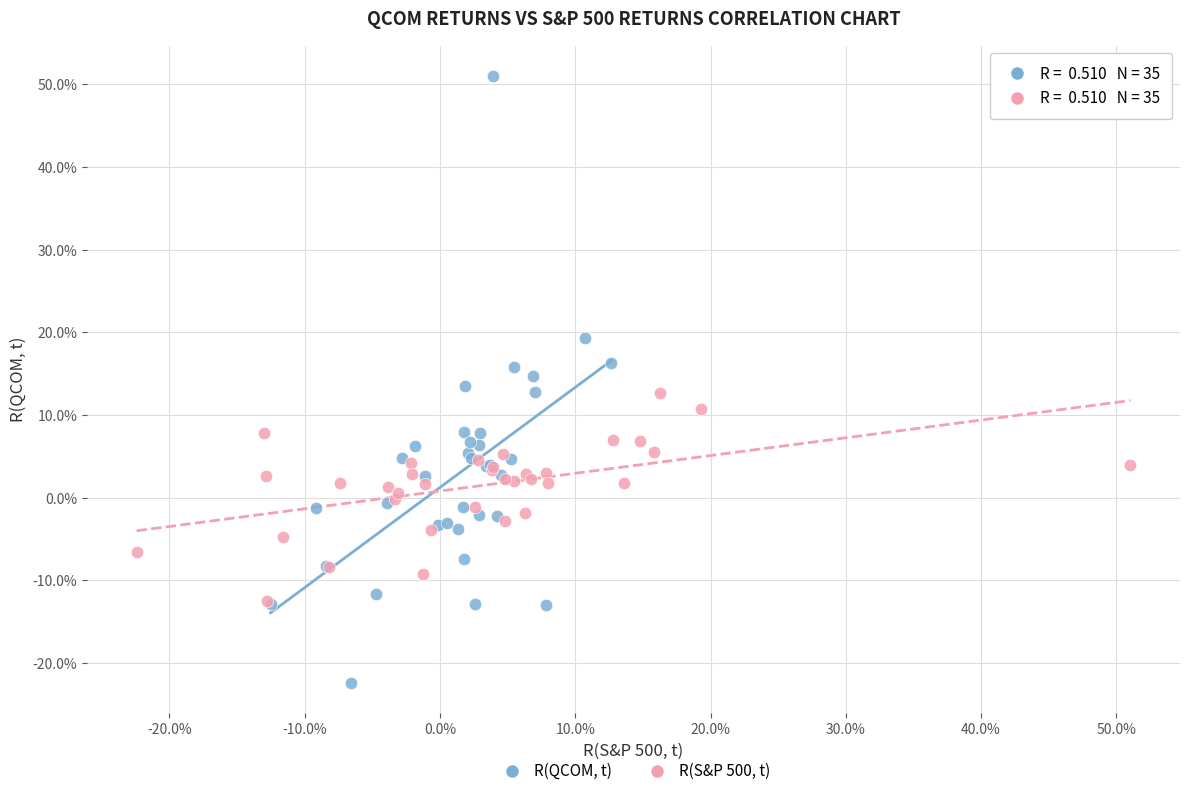

Which series has the widest spread of Y values?

R(QCOM, t)